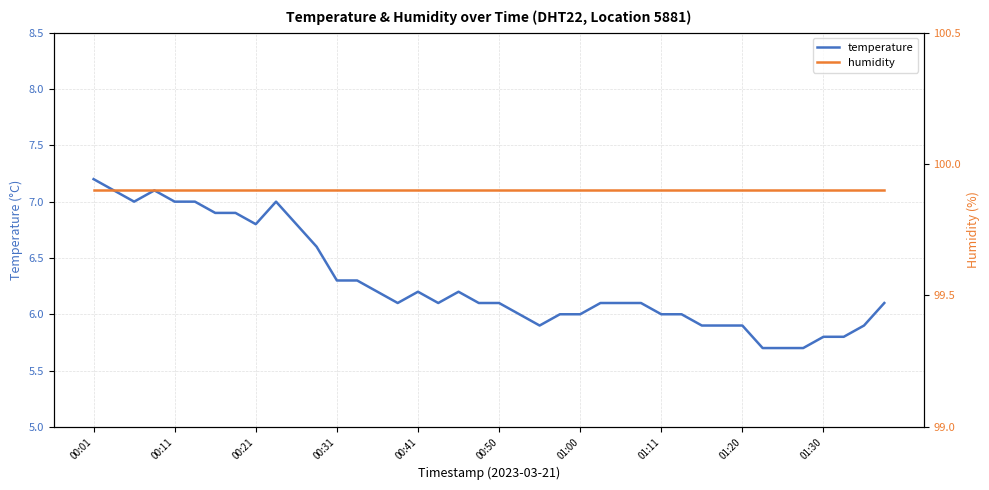

The value of temperature at 01:20 is 8.1. True or false?

False